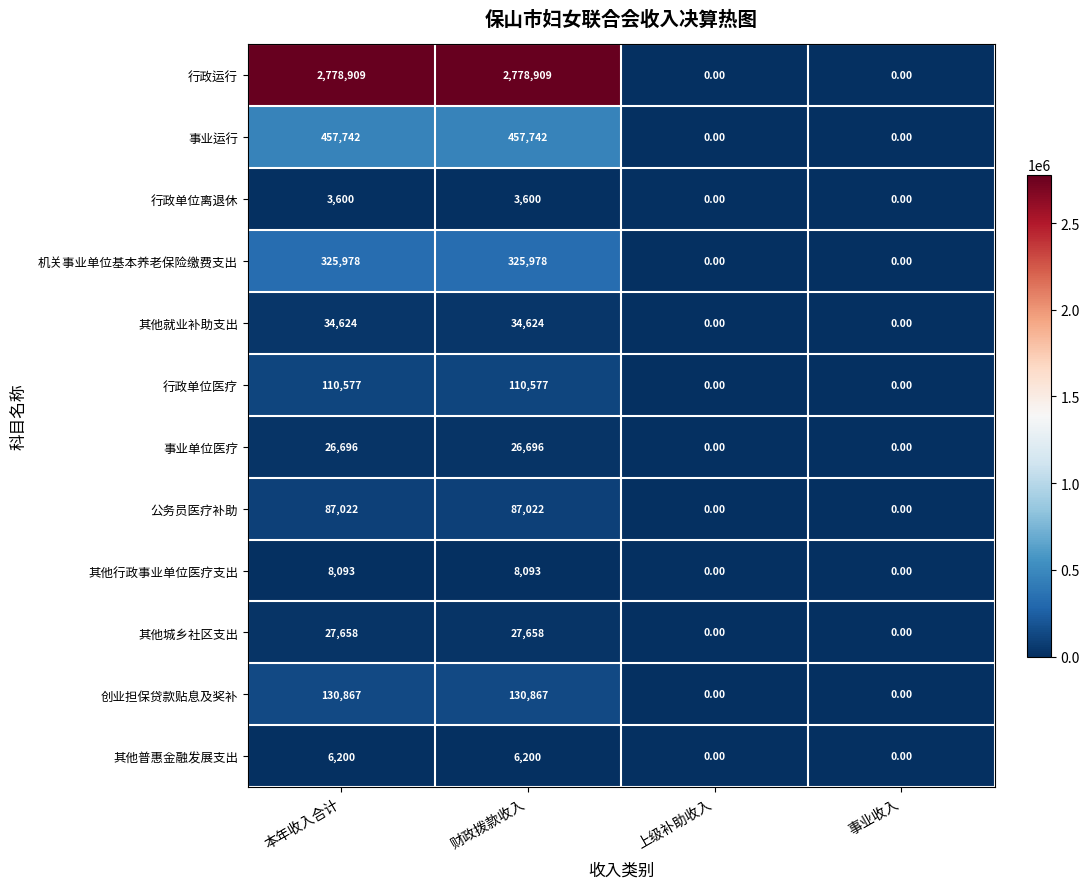

What is the sum of the 其他行政事业单位医疗支出 values at 事业收入 and 本年收入合计?

8093